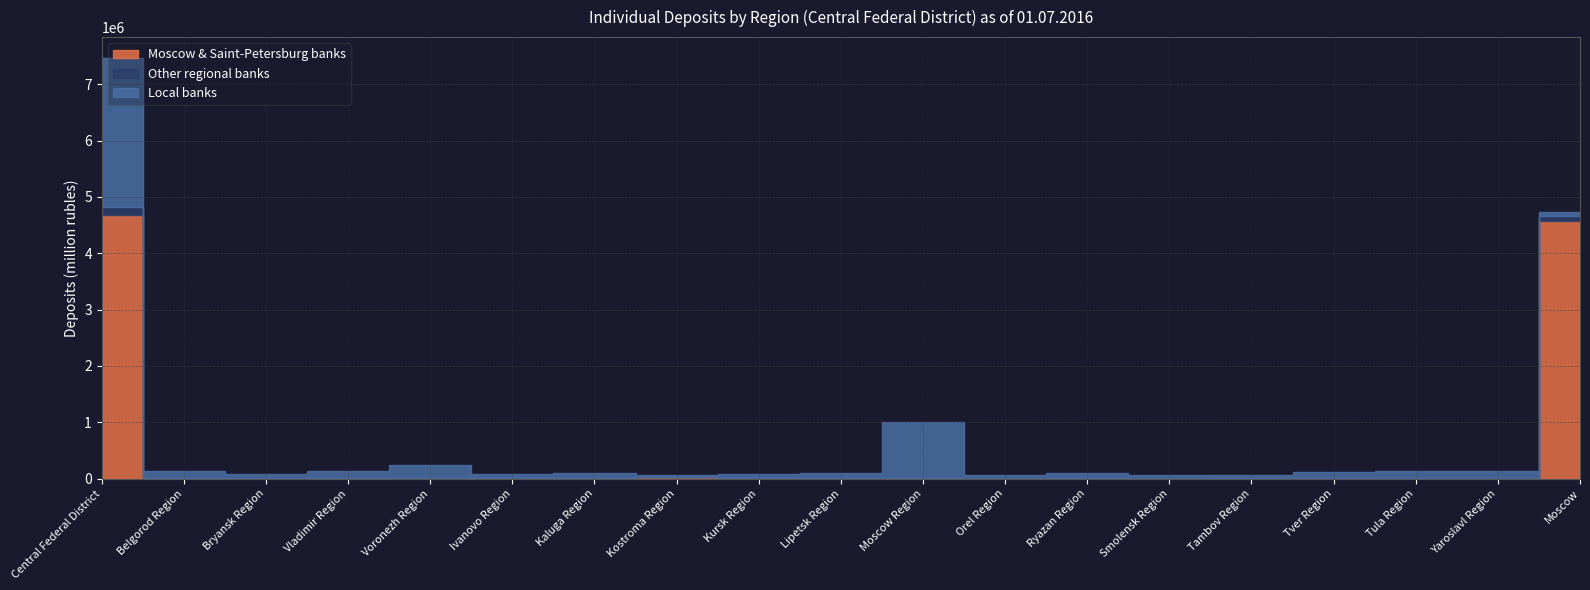

Reading left to right, list all the values displayed in this chart.

Moscow & Saint-Petersburg banks: Central Federal District=4671910	Belgorod Region=4892	Bryansk Region=0	Vladimir Region=5333	Voronezh Region=770	Ivanovo Region=8775	Kaluga Region=12827	Kostroma Region=19946	Kursk Region=10573	Lipetsk Region=14507	Moscow Region=2456	Orel Region=0	Ryazan Region=13287	Smolensk Region=0	Tambov Region=1539	Tver Region=5932	Tula Region=1020	Yaroslavl Region=959	Moscow=4569092
Other regional banks: Central Federal District=148797	Belgorod Region=5625	Bryansk Region=2743	Vladimir Region=2007	Voronezh Region=8377	Ivanovo Region=35	Kaluga Region=3463	Kostroma Region=1089	Kursk Region=432	Lipetsk Region=2371	Moscow Region=11823	Orel Region=576	Ryazan Region=3167	Smolensk Region=972	Tambov Region=856	Tver Region=2428	Tula Region=2672	Yaroslavl Region=10968	Moscow=89193
Local banks: Central Federal District=2642560	Belgorod Region=132207	Bryansk Region=78029	Vladimir Region=128366	Voronezh Region=233820	Ivanovo Region=76337	Kaluga Region=88614	Kostroma Region=34533	Kursk Region=69483	Lipetsk Region=84336	Moscow Region=996273	Orel Region=59784	Ryazan Region=89998	Smolensk Region=71632	Tambov Region=66954	Tver Region=101663	Tula Region=132319	Yaroslavl Region=130090	Moscow=68123